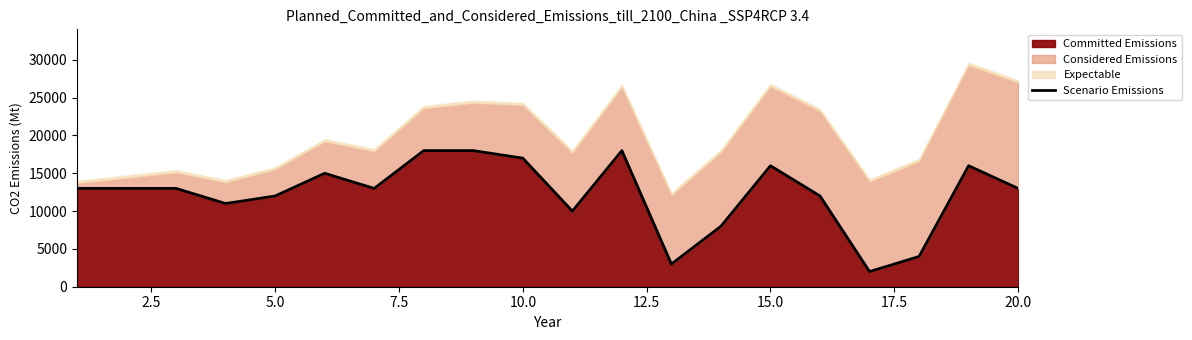

What is the value of the 10th point from the left?

17000